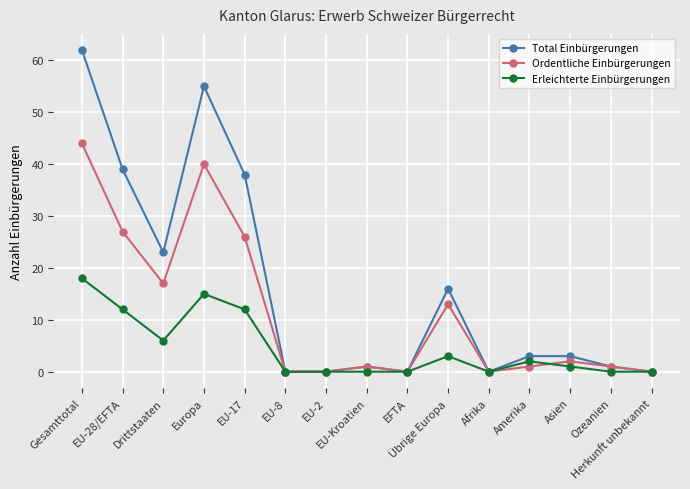

Which series has the largest total across all categories?

Total Einbürgerungen